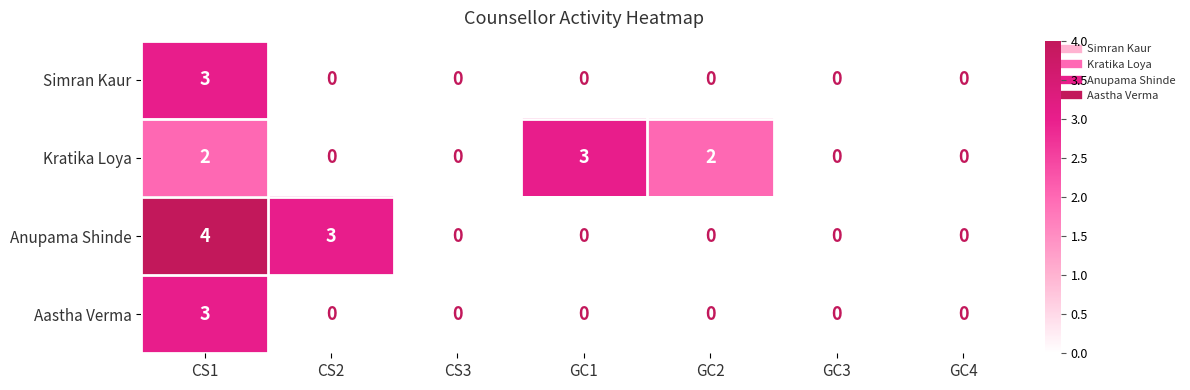

Which series has the widest spread of values?

Anupama Shinde